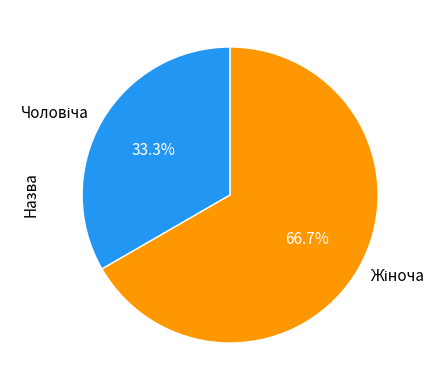

Is there any slice that represents more than half of the pie?

Yes